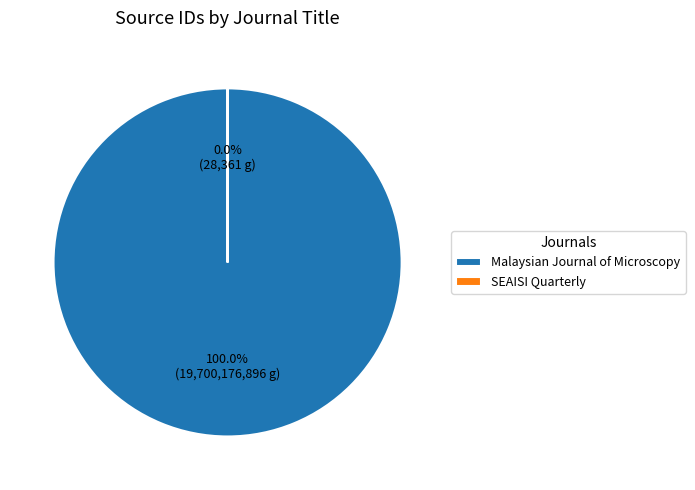

Is the sum of Malaysian Journal of Microscopy and SEAISI Quarterly greater than half?

Yes